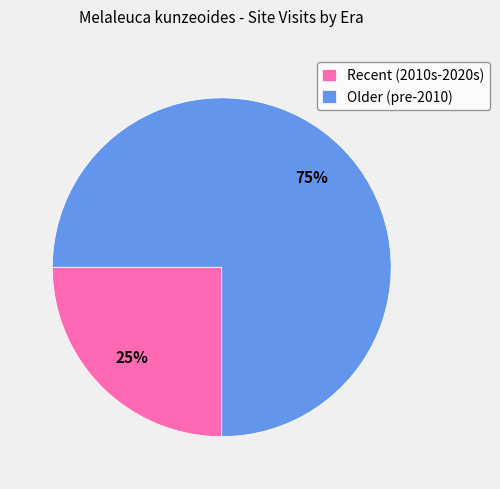

How many segments does this pie chart have?

2